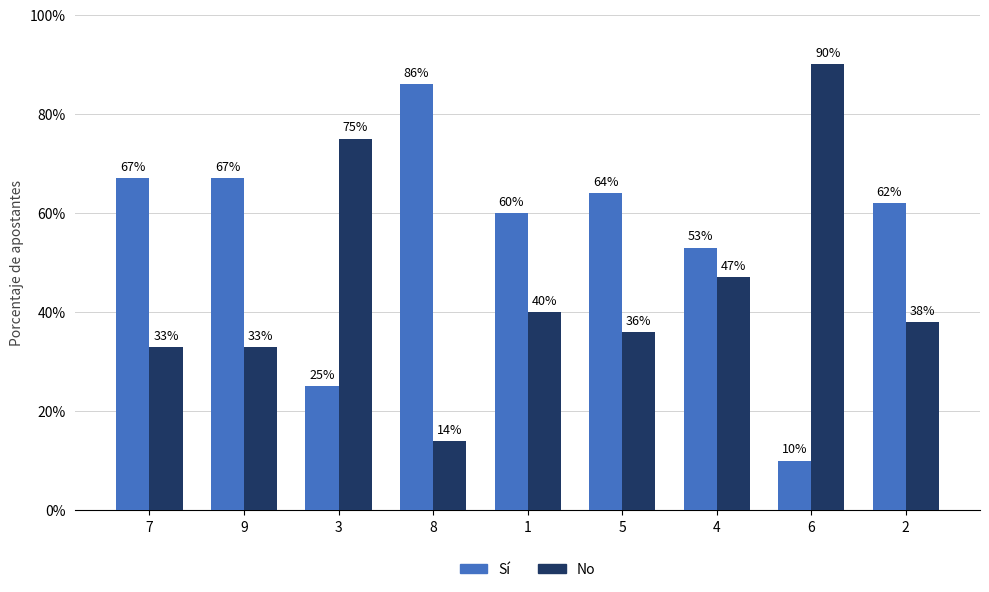

What is the label of the 5th bar from the right?

1